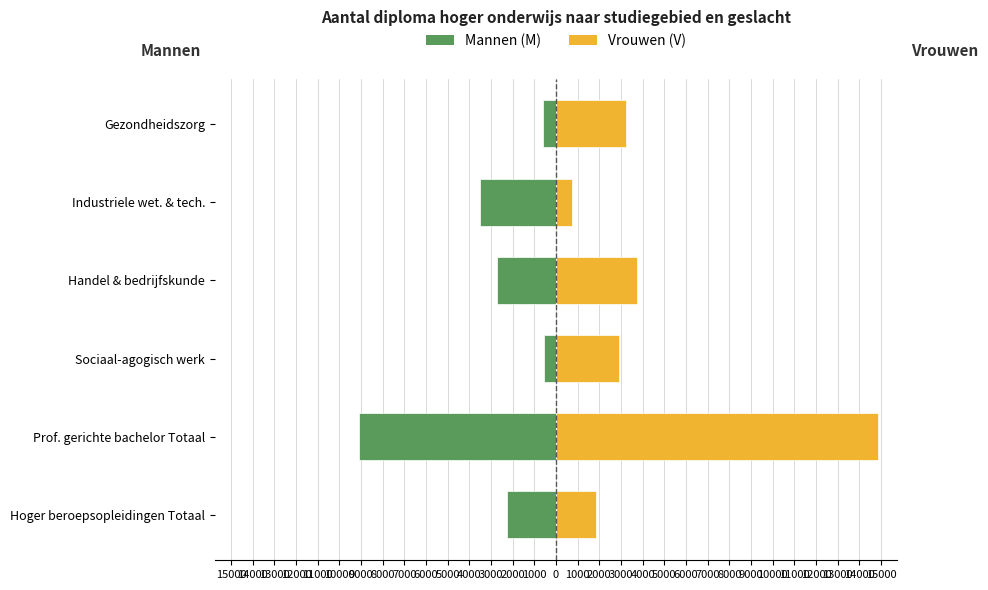

How many series are shown in this chart?

2